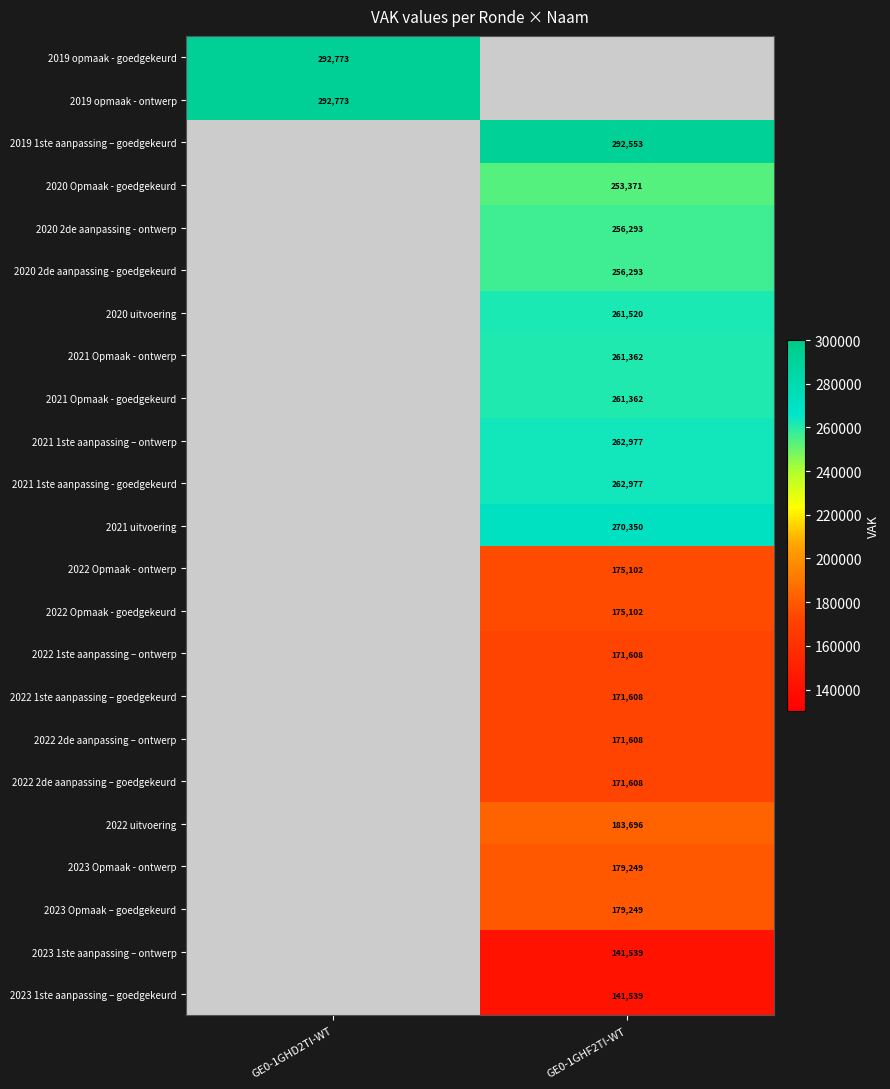

True or false: 2019 opmaak - ontwerp has a value of 482668 at GE0-1GHD2TI-WT.

False